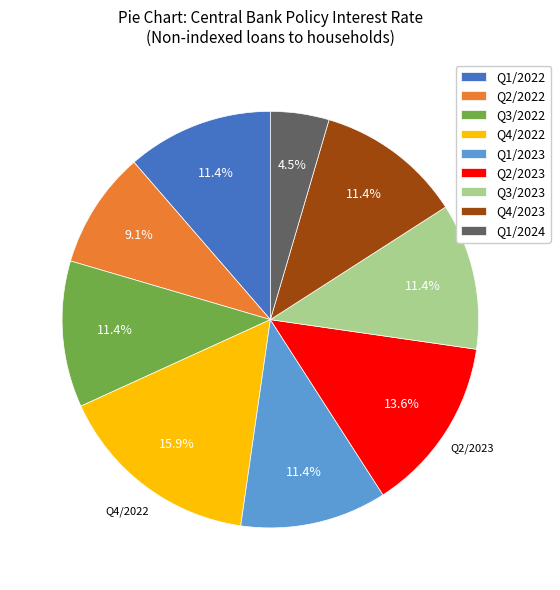

Does Q4/2022 represent more than half of the total?

No